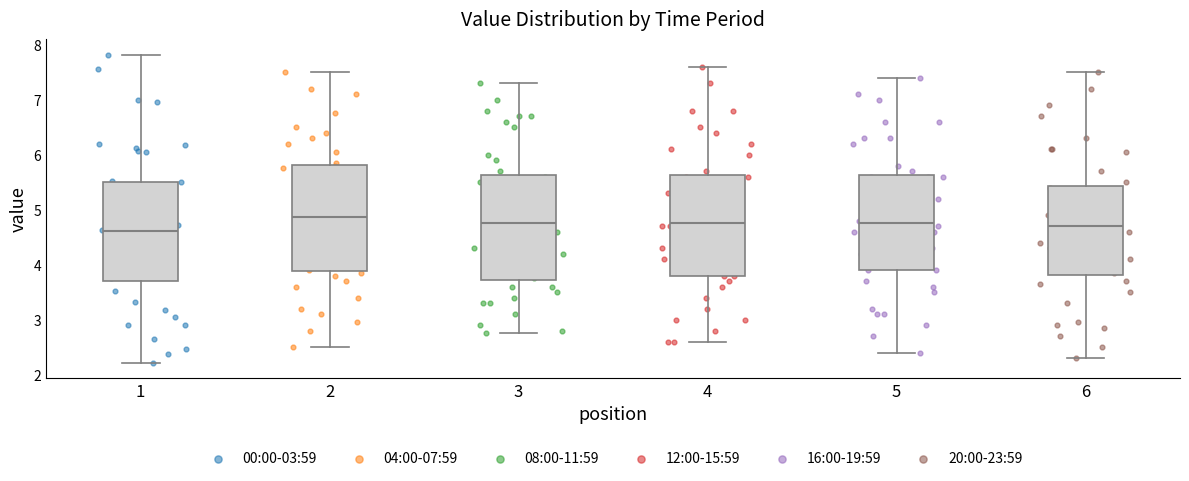

Reading left to right, transcribe this box plot: for each box, give where its median line is, the range the box spans, and where its two whiskers end, as read against the y-axis. The values are not printed on the chart, so give them approximately, as read against the axis.

1: median 4.6, box 3.7 to 5.5, whiskers 2.2 to 7.8
2: median 4.9, box 3.9 to 5.8, whiskers 2.5 to 7.5
3: median 4.8, box 3.7 to 5.6, whiskers 2.8 to 7.3
4: median 4.8, box 3.8 to 5.6, whiskers 2.6 to 7.6
5: median 4.8, box 3.9 to 5.6, whiskers 2.4 to 7.4
6: median 4.7, box 3.8 to 5.4, whiskers 2.3 to 7.5